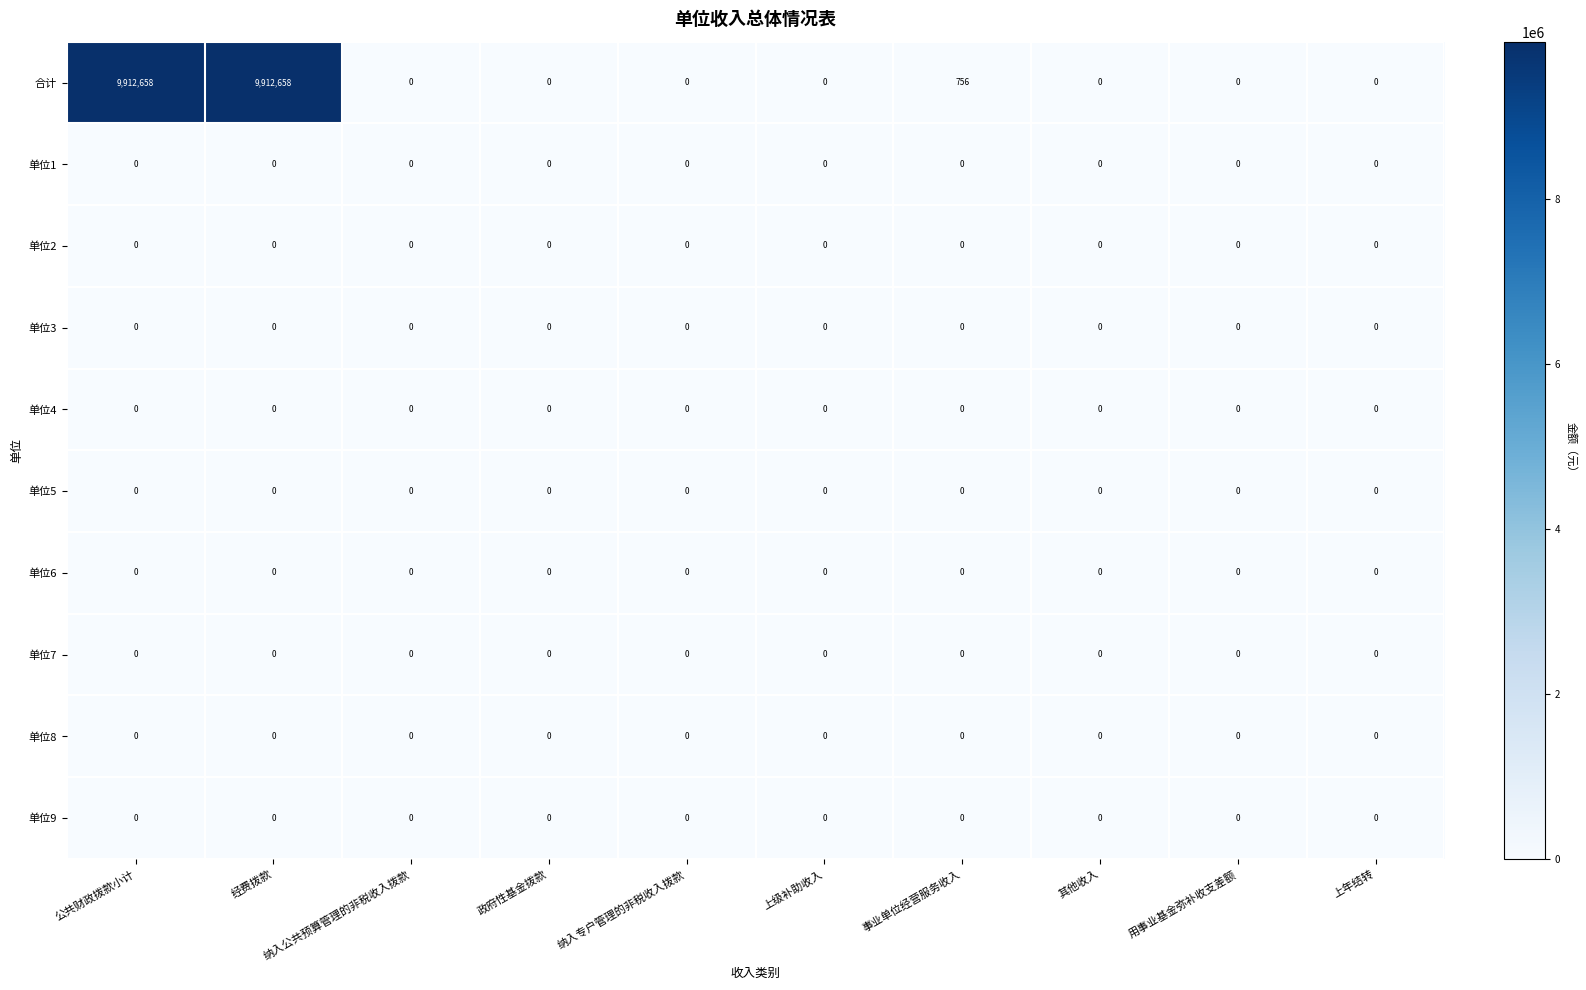

At how many categories does at least one series exceed 4300111?

2